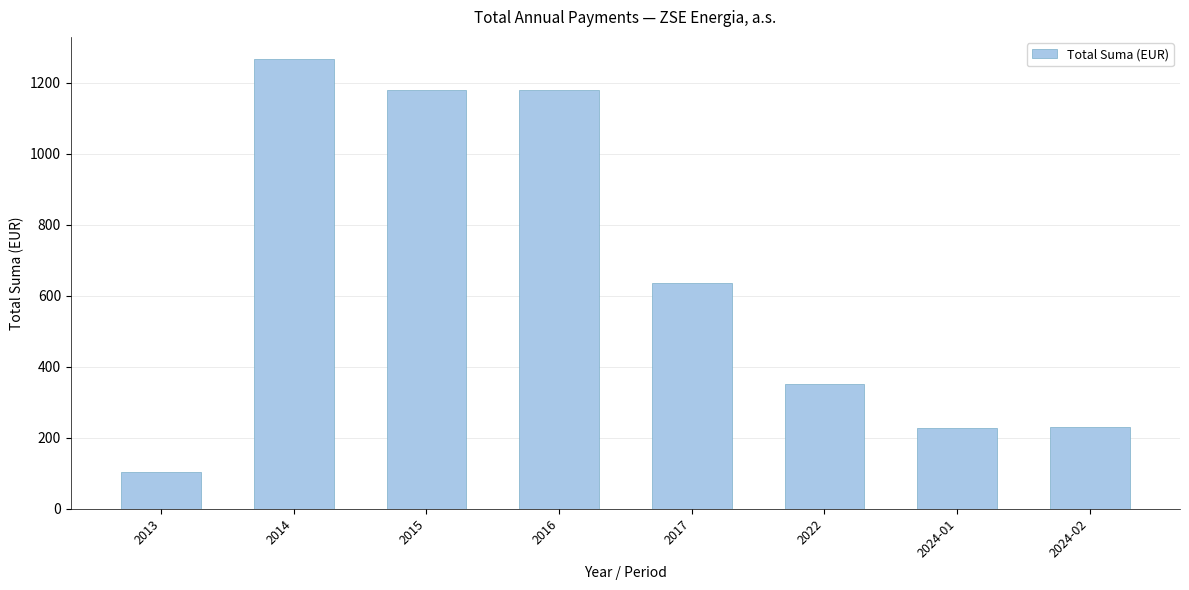

What is the difference between the maximum and minimum values?

1161.7